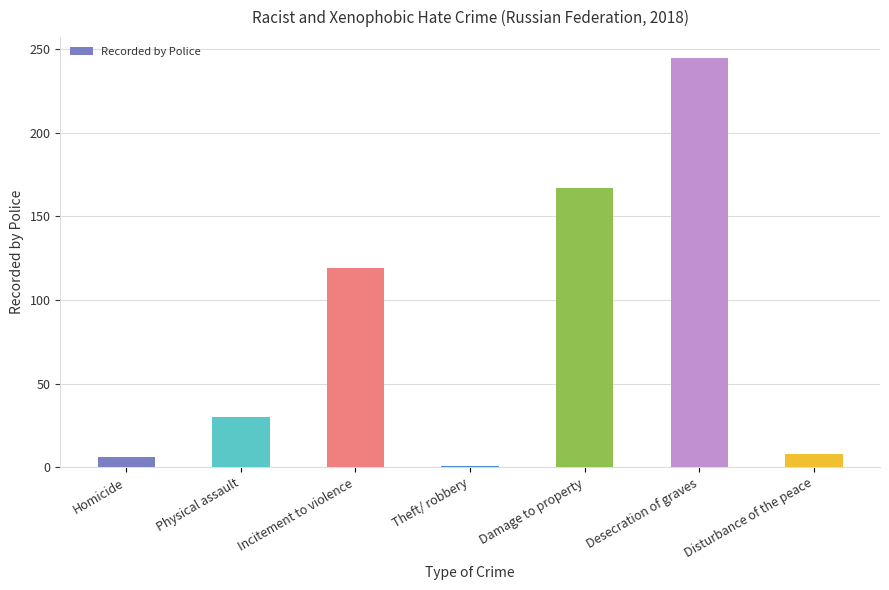

What is the sum of all values?

576